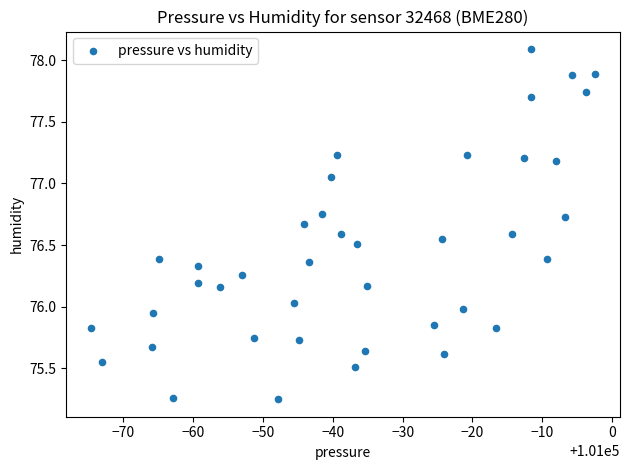

What is the range of X values (max minus min)?

72.1